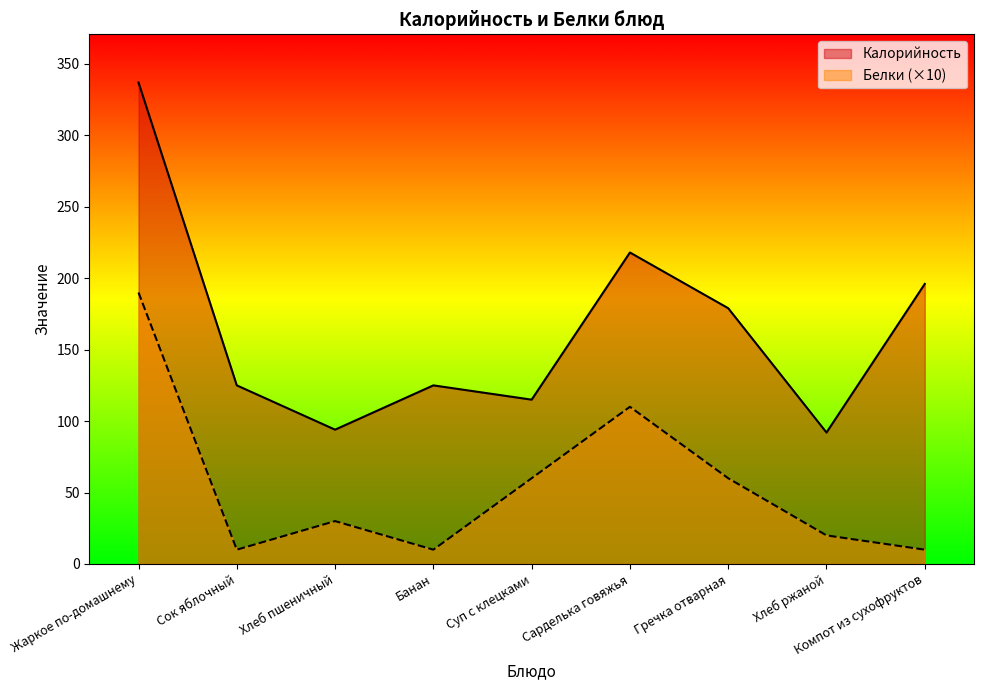

What is the label of the 4th point from the left?

Банан